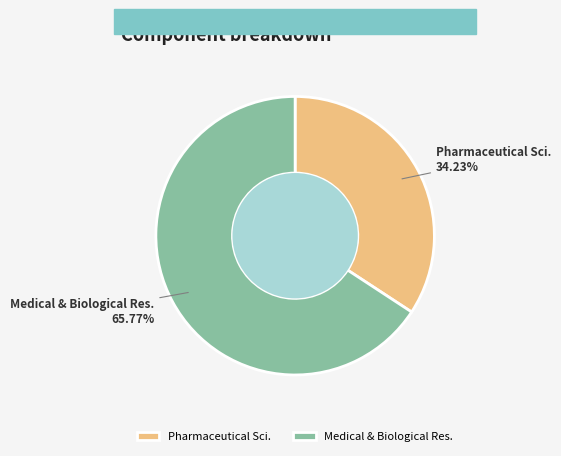

Which category has the smallest portion of the pie?

Pharmaceutical Sci.